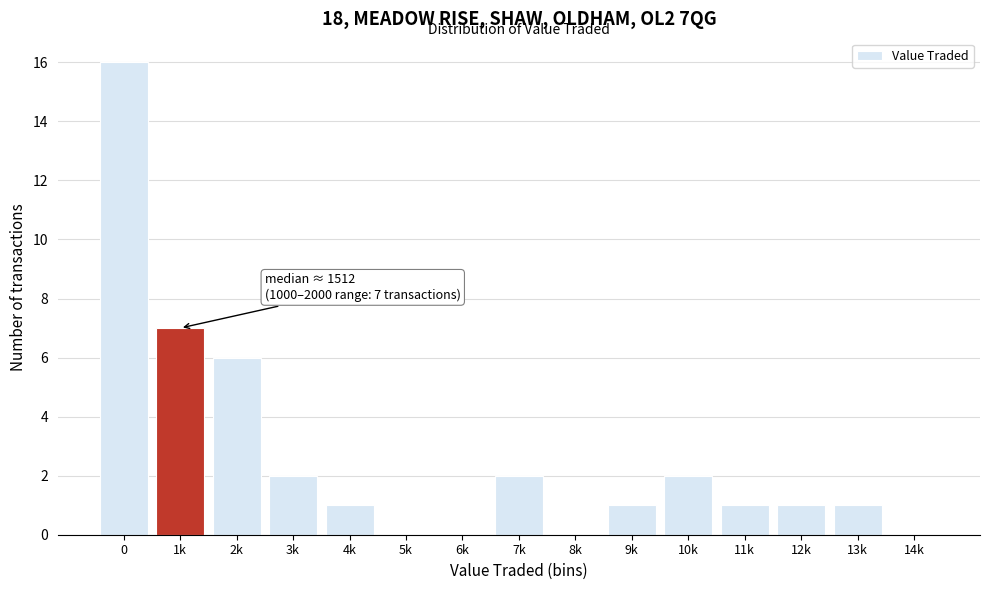

Reading right to left, list all the values displayed in this chart.

14k=0	13k=1	12k=1	11k=1	10k=2	9k=1	8k=0	7k=2	6k=0	5k=0	4k=1	3k=2	2k=6	1k=7	0=16